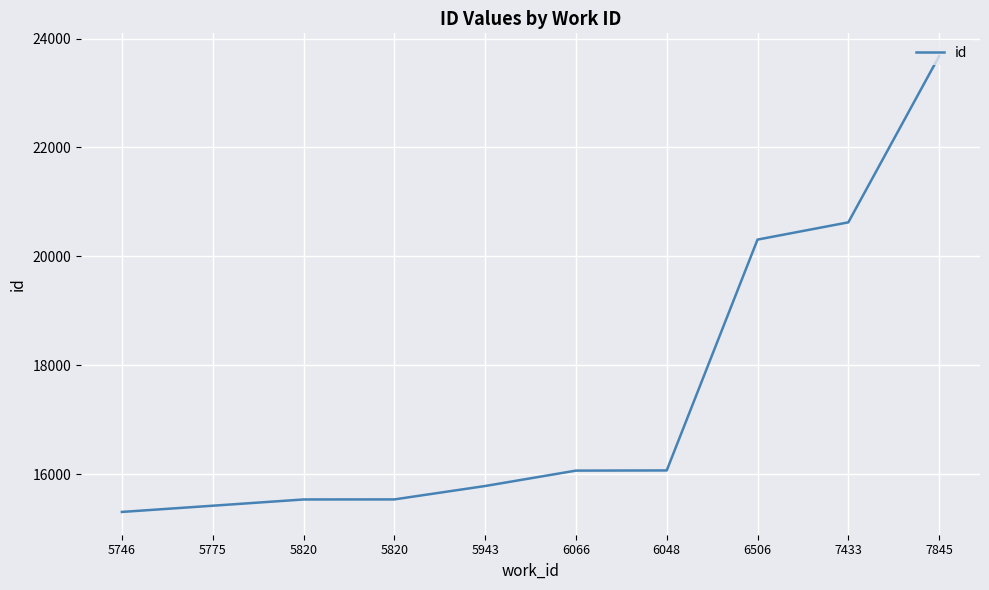

What is the difference between the values at 6048 and 5820?

533